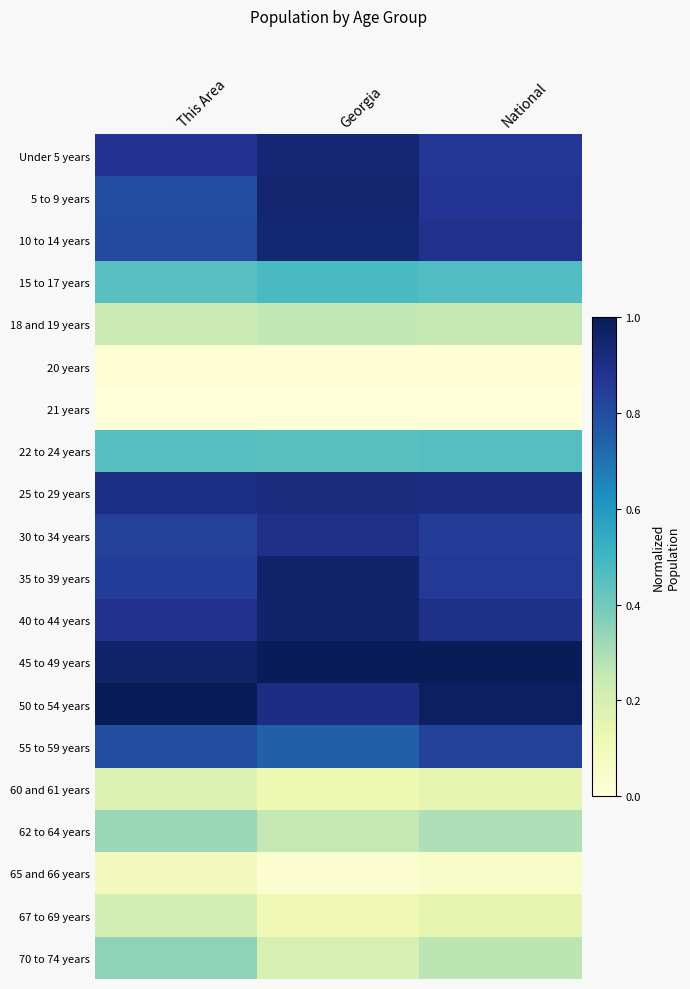

Reading left to right, what are all the values shown in this chart?

Under 5 years: This Area=0.9	Georgia=0.9	National=0.9
5 to 9 years: This Area=0.8	Georgia=1.0	National=0.9
10 to 14 years: This Area=0.8	Georgia=0.9	National=0.9
15 to 17 years: This Area=0.5	Georgia=0.5	National=0.5
18 and 19 years: This Area=0.2	Georgia=0.3	National=0.3
20 years: This Area=0.0	Georgia=0.0	National=0.0
21 years: This Area=0.0	Georgia=0.0	National=0.0
22 to 24 years: This Area=0.5	Georgia=0.4	National=0.5
25 to 29 years: This Area=0.9	Georgia=0.9	National=0.9
30 to 34 years: This Area=0.8	Georgia=0.9	National=0.9
35 to 39 years: This Area=0.8	Georgia=1.0	National=0.9
40 to 44 years: This Area=0.9	Georgia=1.0	National=0.9
45 to 49 years: This Area=1.0	Georgia=1.0	National=1.0
50 to 54 years: This Area=1.0	Georgia=0.9	National=1.0
55 to 59 years: This Area=0.8	Georgia=0.7	National=0.8
60 and 61 years: This Area=0.2	Georgia=0.1	National=0.2
62 to 64 years: This Area=0.3	Georgia=0.3	National=0.3
65 and 66 years: This Area=0.1	Georgia=0.0	National=0.1
67 to 69 years: This Area=0.2	Georgia=0.1	National=0.2
70 to 74 years: This Area=0.4	Georgia=0.2	National=0.3